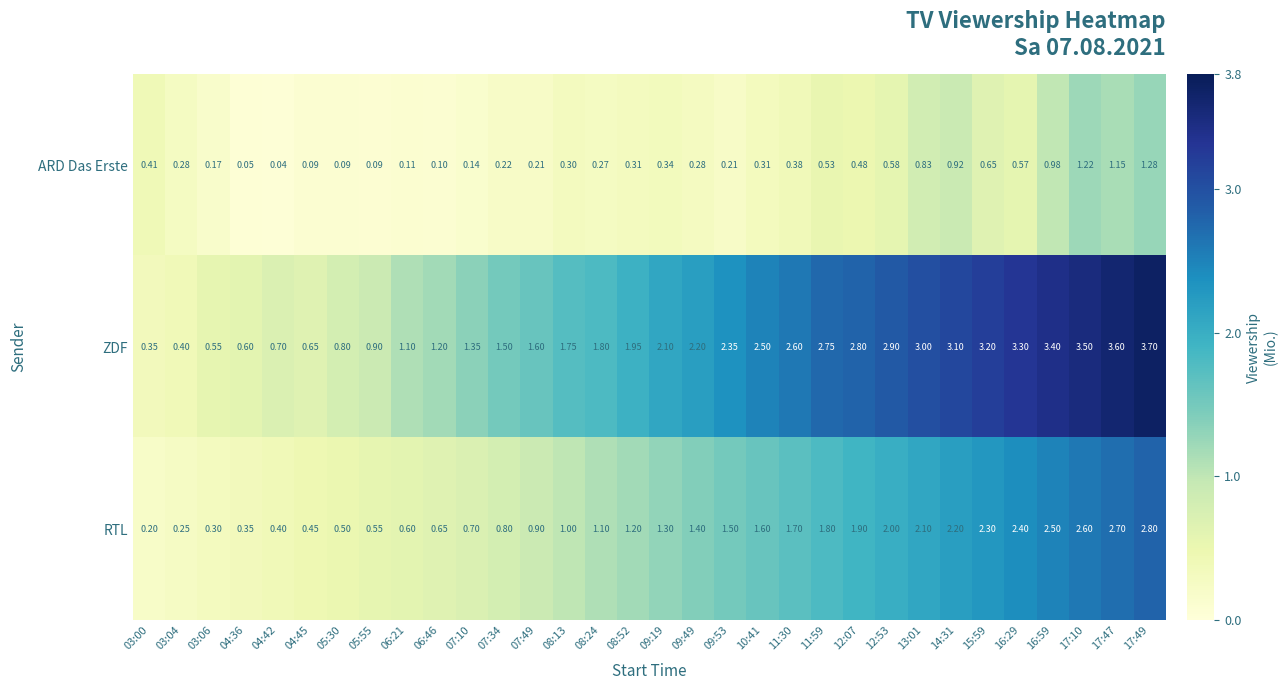

Between 03:04 and 08:52, which series saw the biggest shift?

ZDF